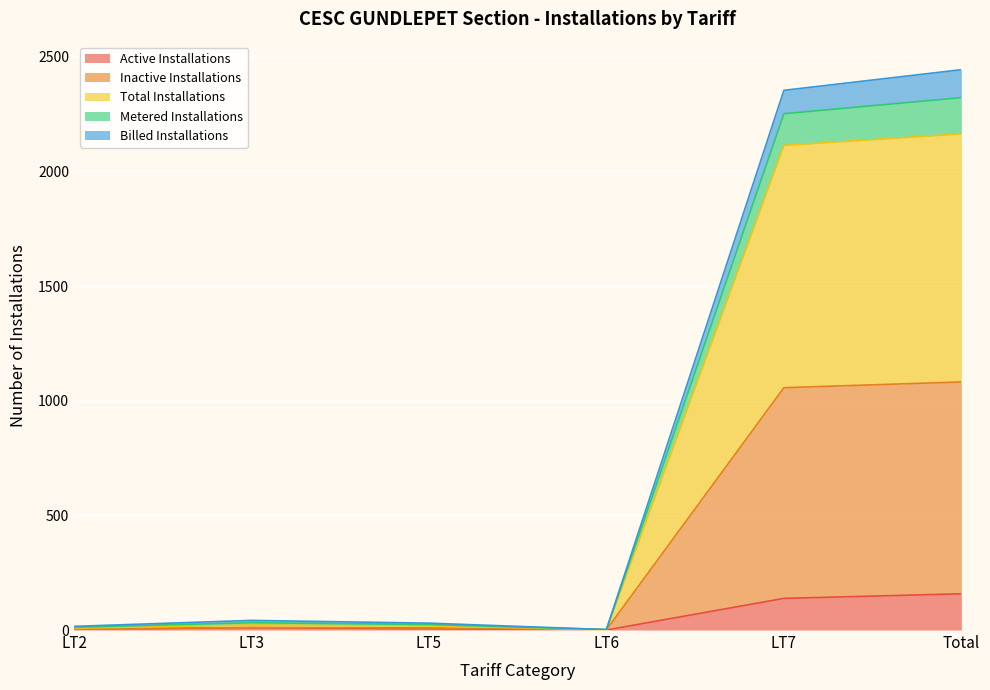

Rank the categories by Metered Installations value from highest to lowest.

Total, LT7, LT3, LT5, LT2, LT6